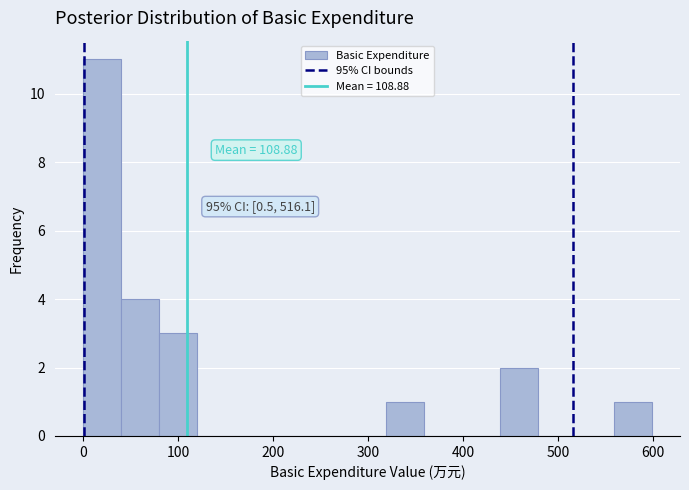

Read against the x-axis, roughly where is the centre of the tallest bar?

20